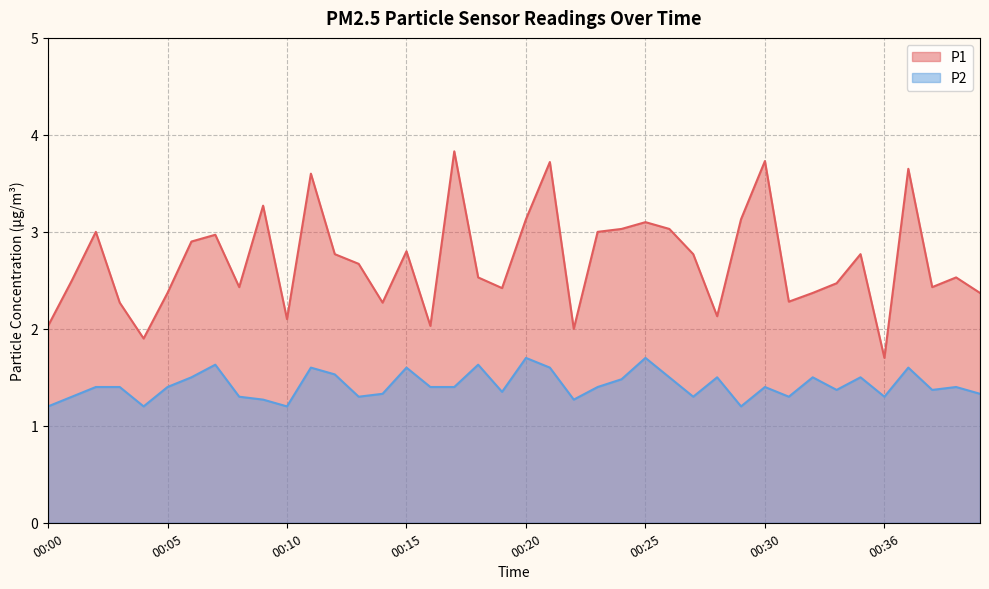

How many interior local peaks does the P2 series have?

12